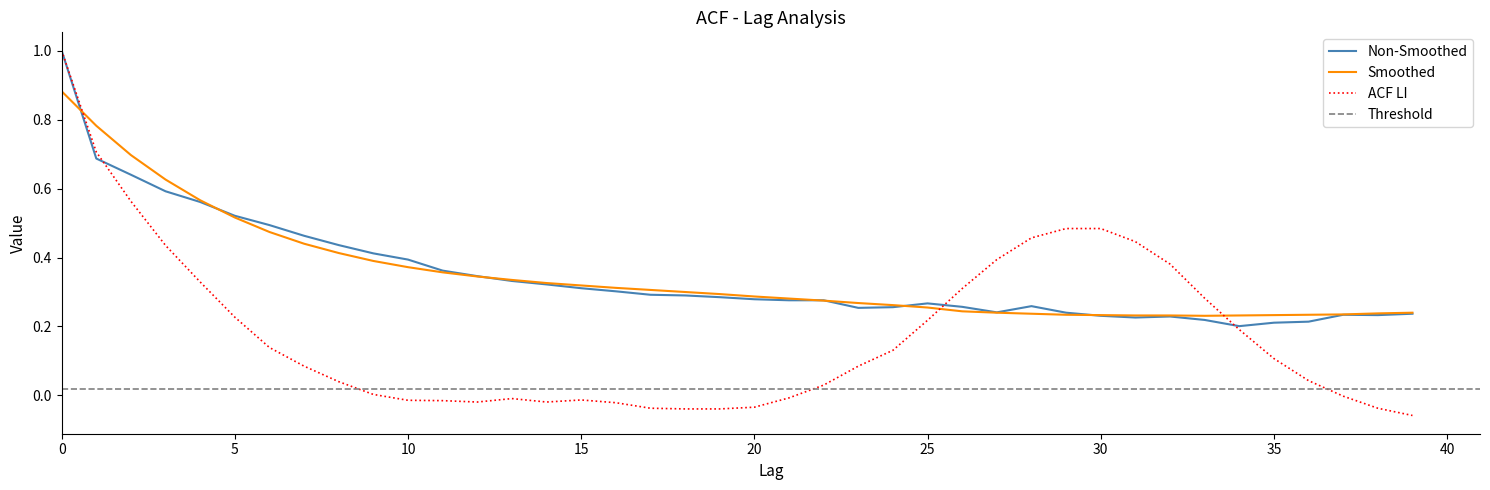

The acf_li series shows -0.0 at 17. True or false?

True